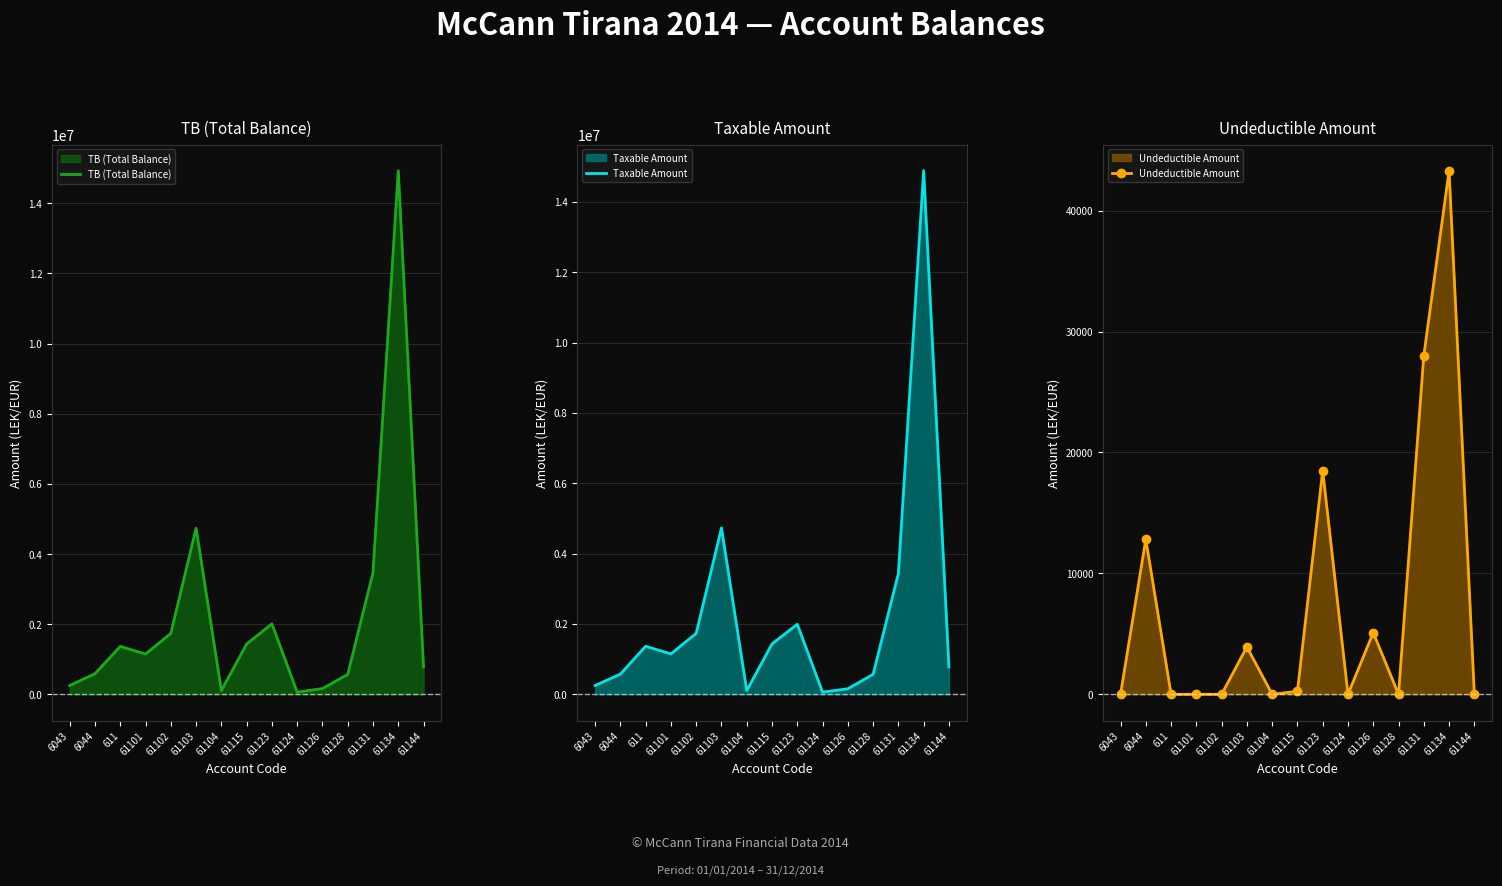

Count the number of categories in the chart.

15